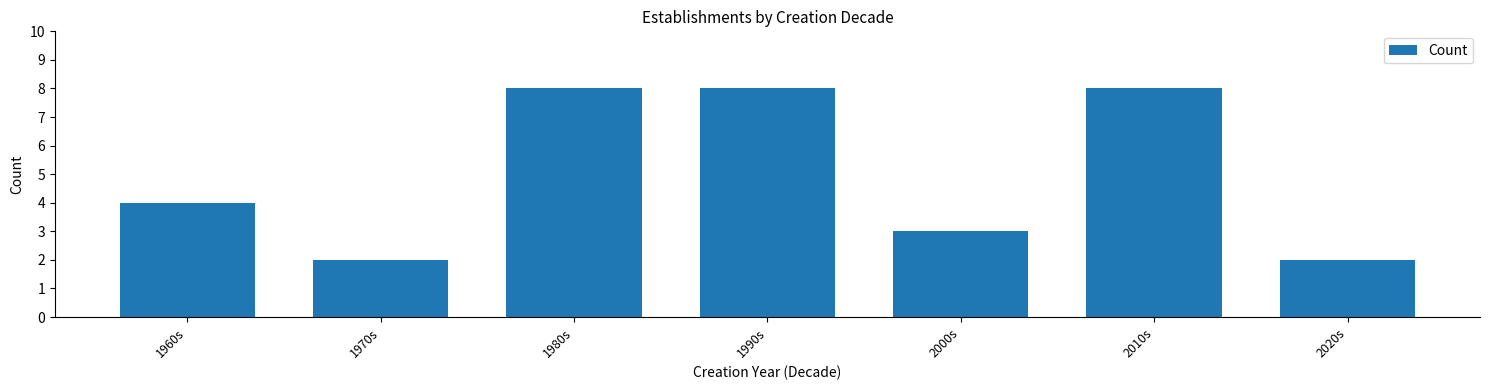

Reading left to right, list all the values displayed in this chart.

4	2	8	8	3	8	2